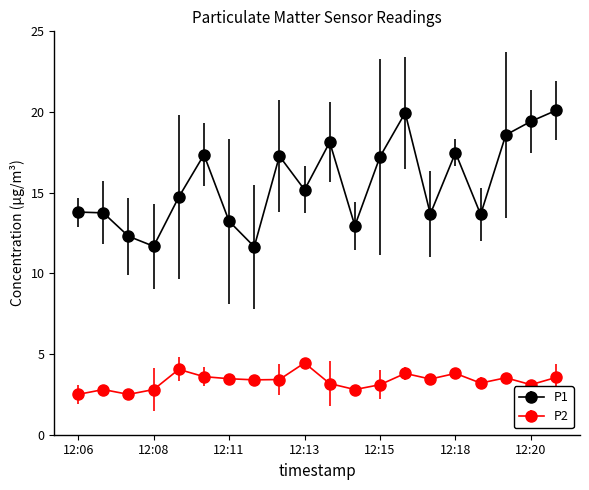

What is the minimum value shown in the chart?

2.5